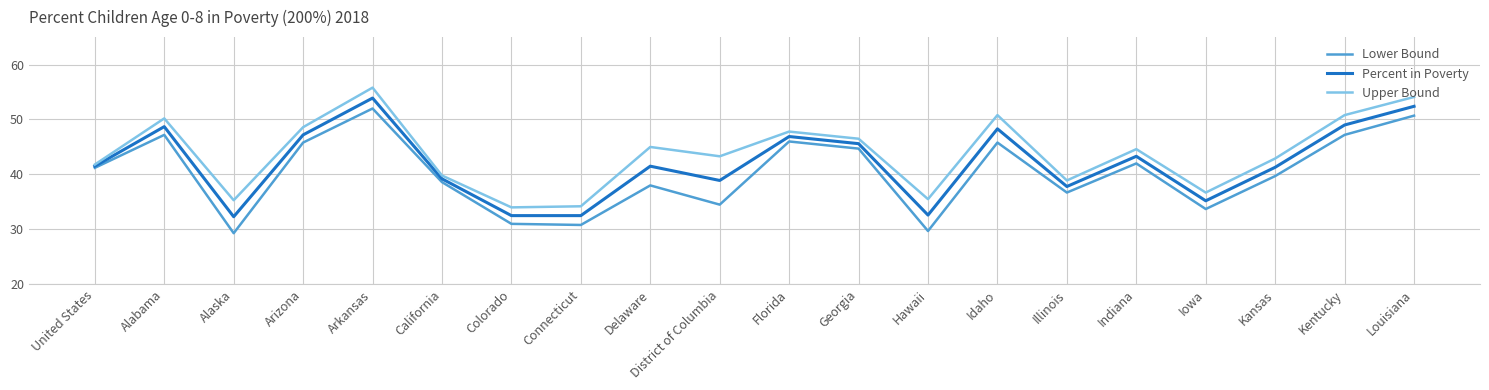

What is the greatest value displayed?

55.8